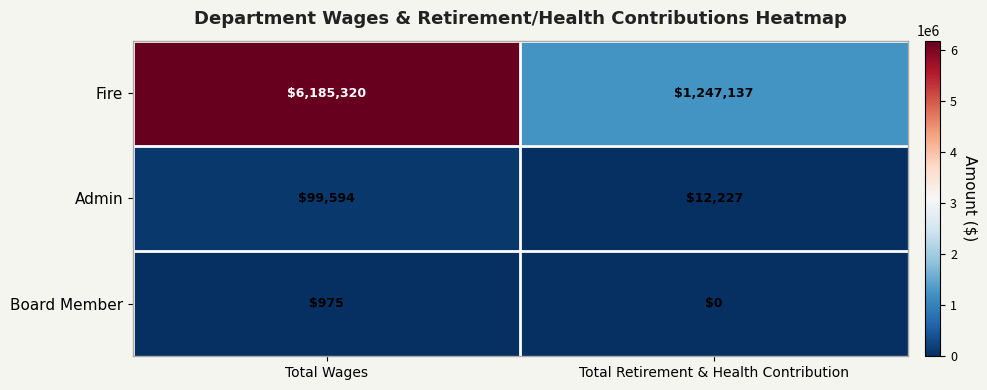

What value does the Fire series have at Total Retirement & Health Contribution, to the nearest 100?

1247100